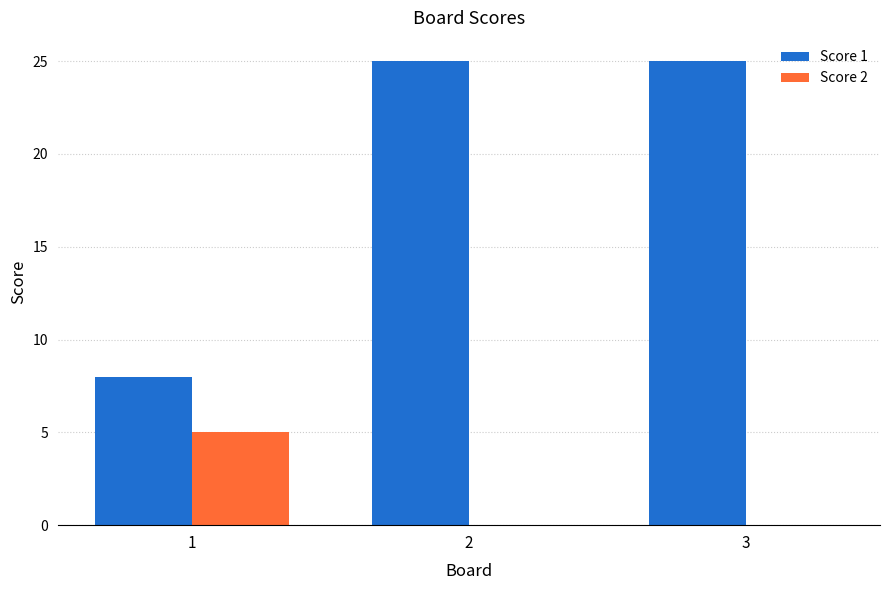

Between 1 and 2, which series saw the biggest shift?

Score 1